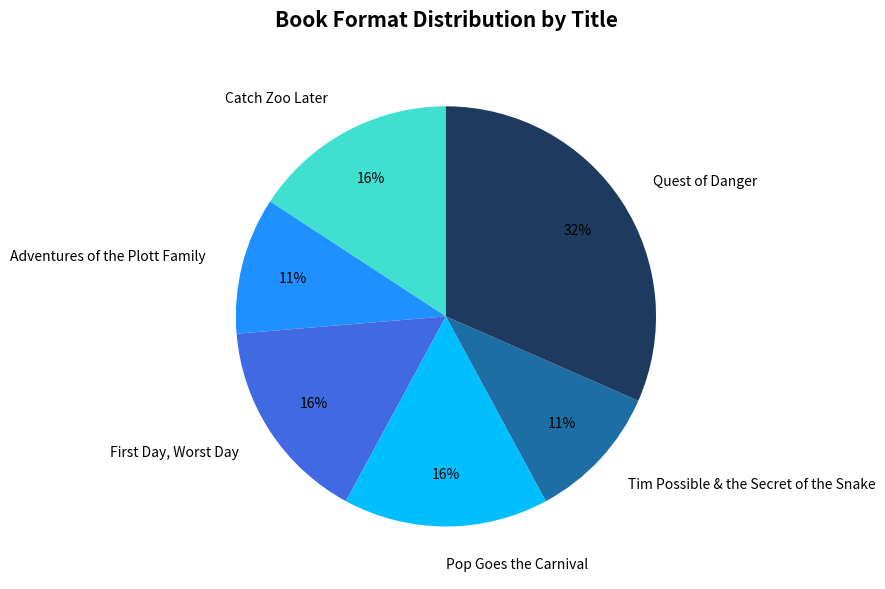

To the nearest percent, what percentage of the pie is Tim Possible & the Secret of the Snake?

11%